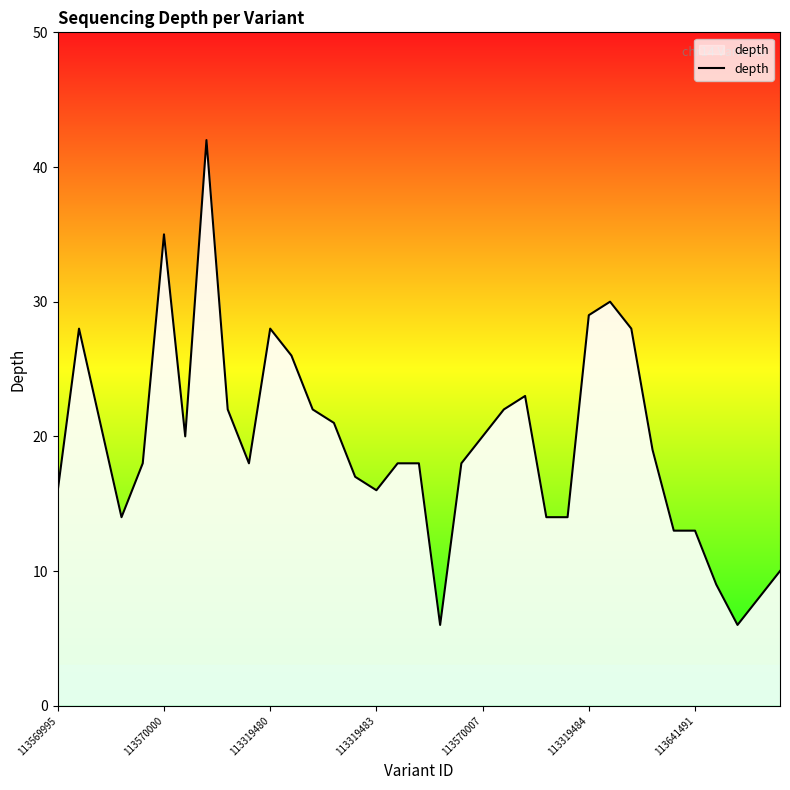

Does the chart have visible grid lines?

No